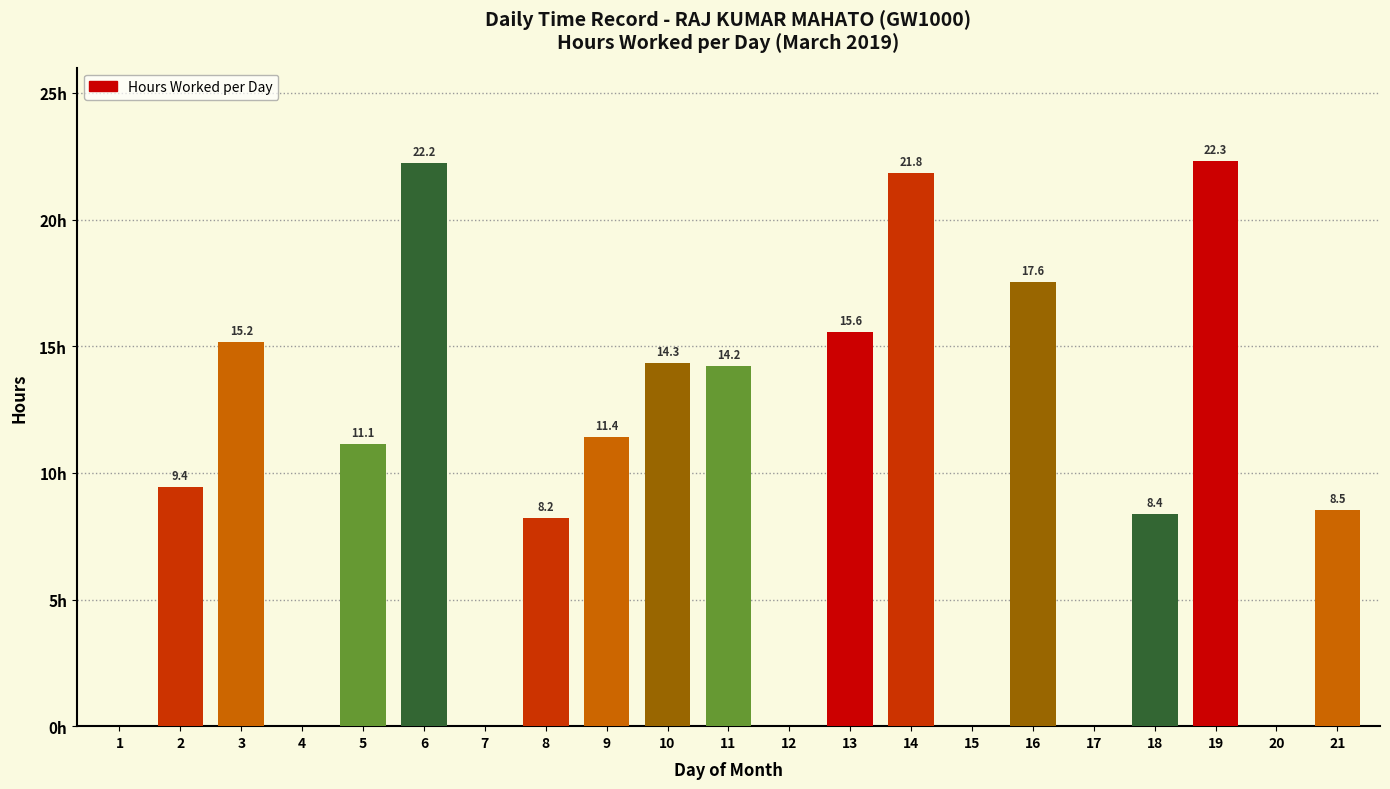

The chart shows a value of 13.9 at 18. True or false?

False